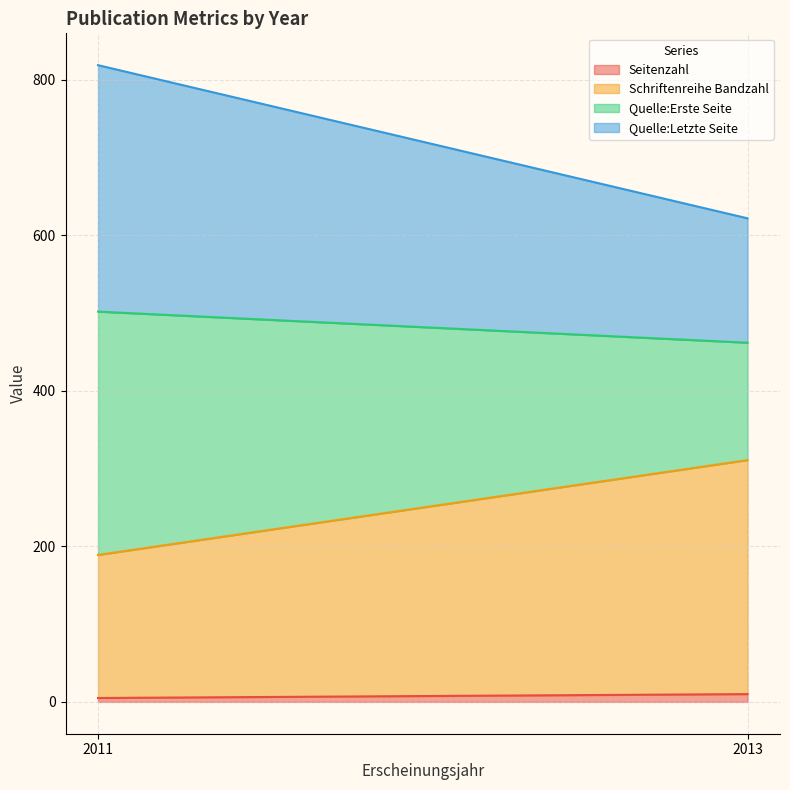

At which category is the sum across all series the highest?

2011